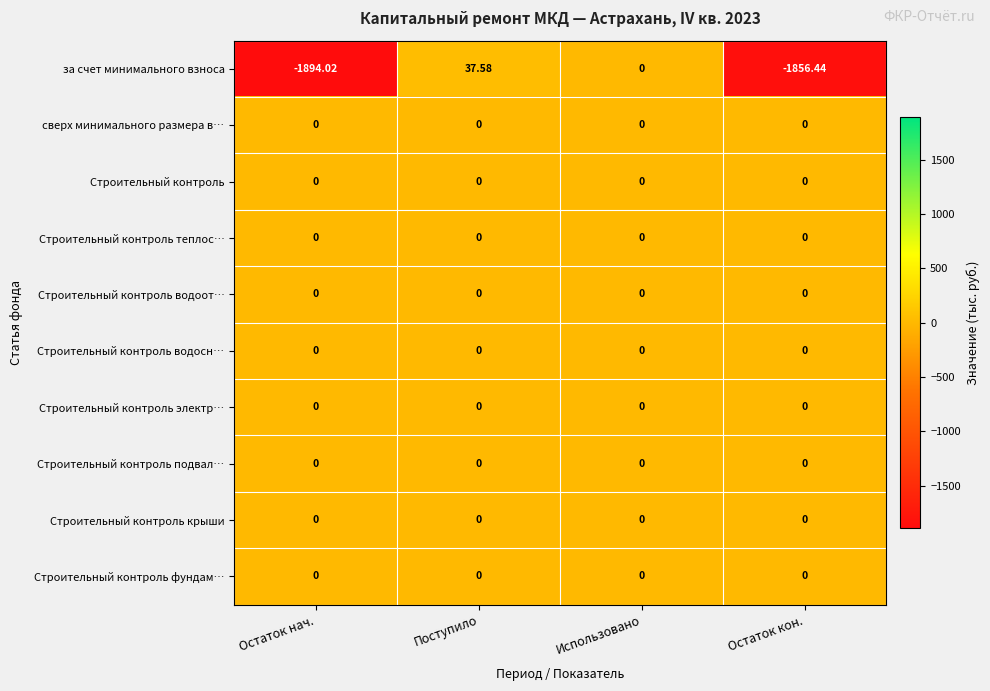

Which series changed the most between Остаток нач. and Использовано?

за счет минимального взноса